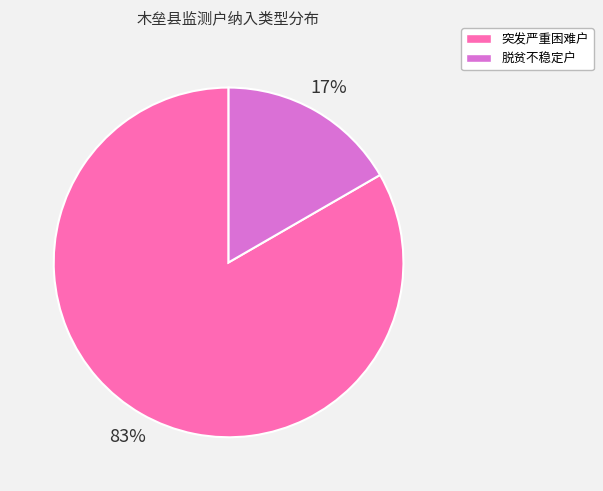

To the nearest percent, what percentage of the pie is 脱贫不稳定户?

17%